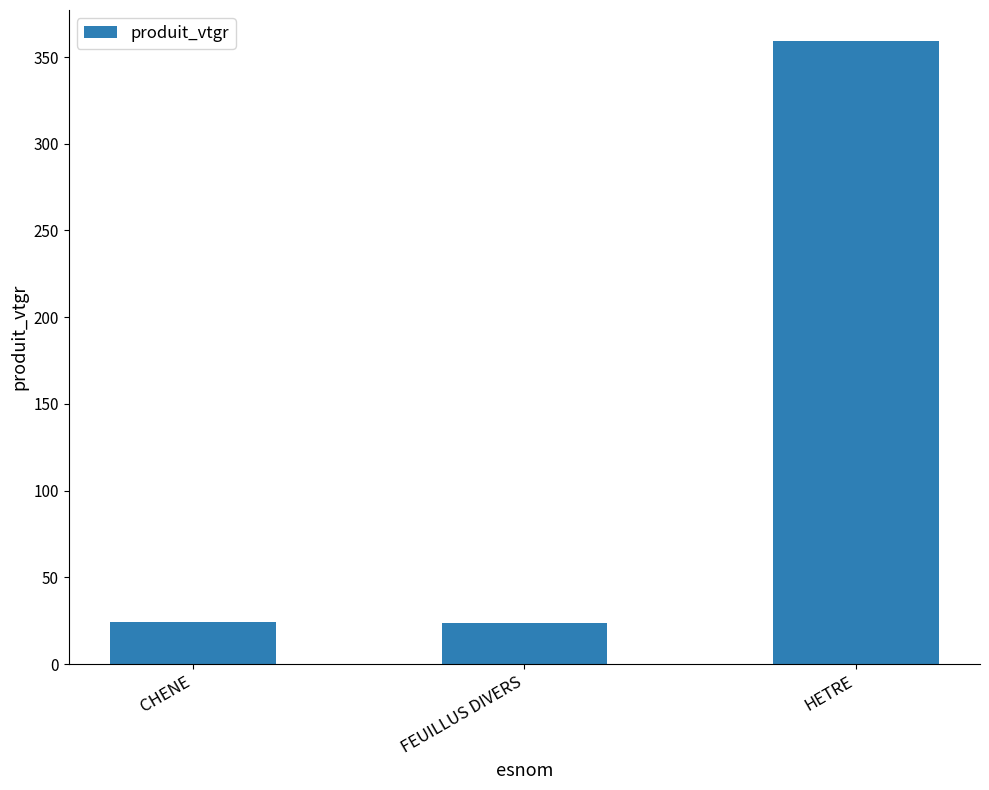

What is the difference between the maximum and second lowest values?

334.7